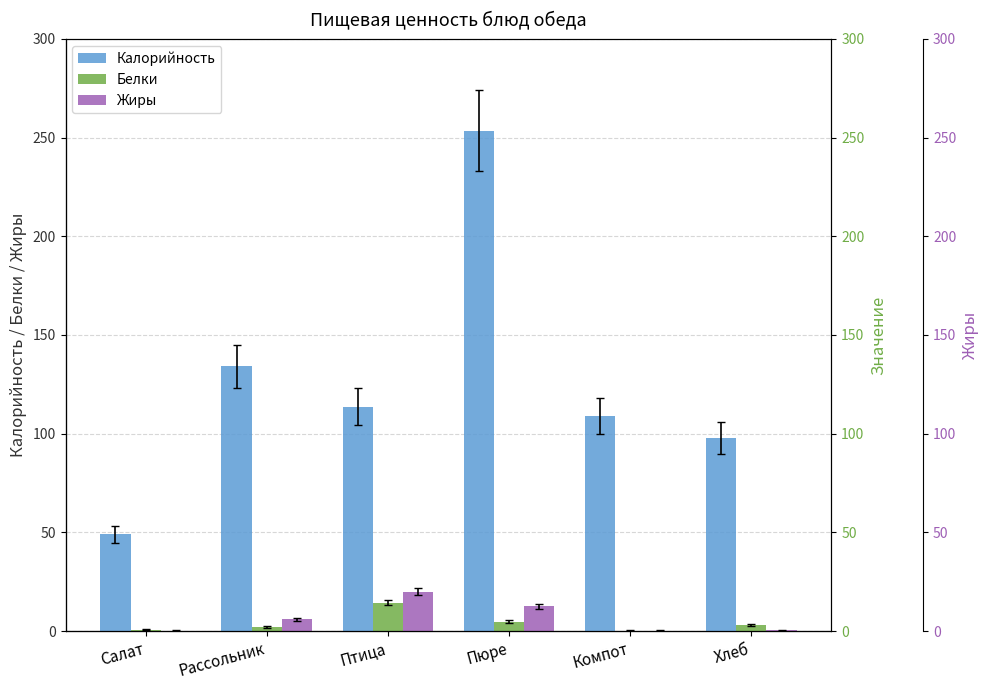

What is the difference between the highest and lowest values at Рассольник?

131.9